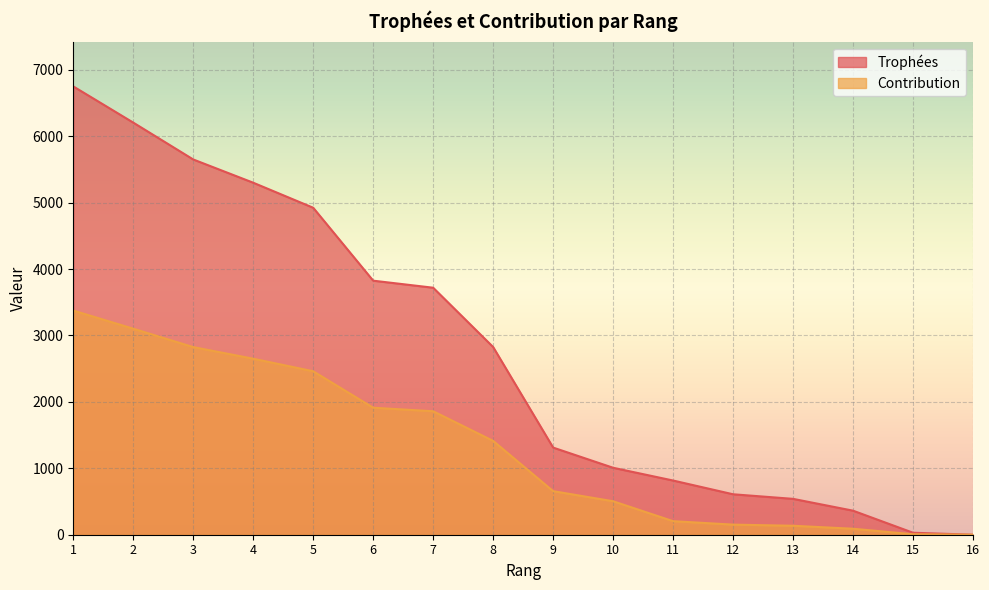

The value of Trophées at 12 is 609. True or false?

True